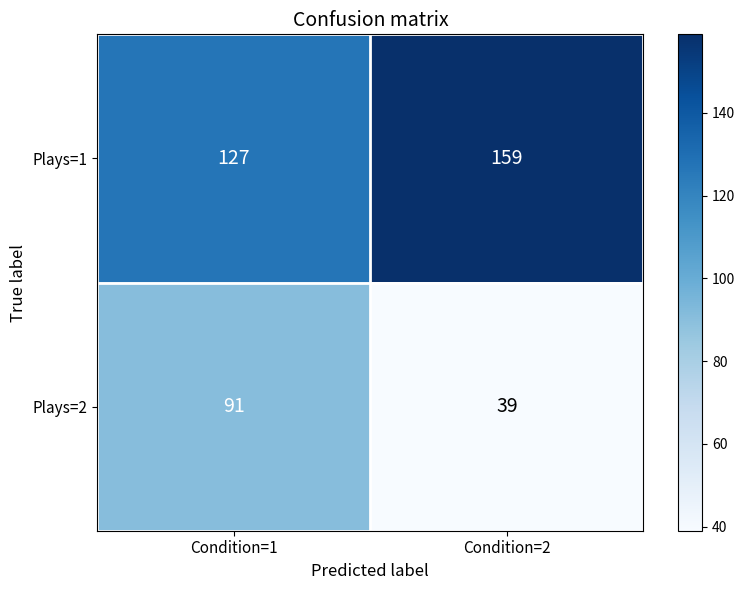

Which label corresponds to the largest value in the chart?

Condition=2